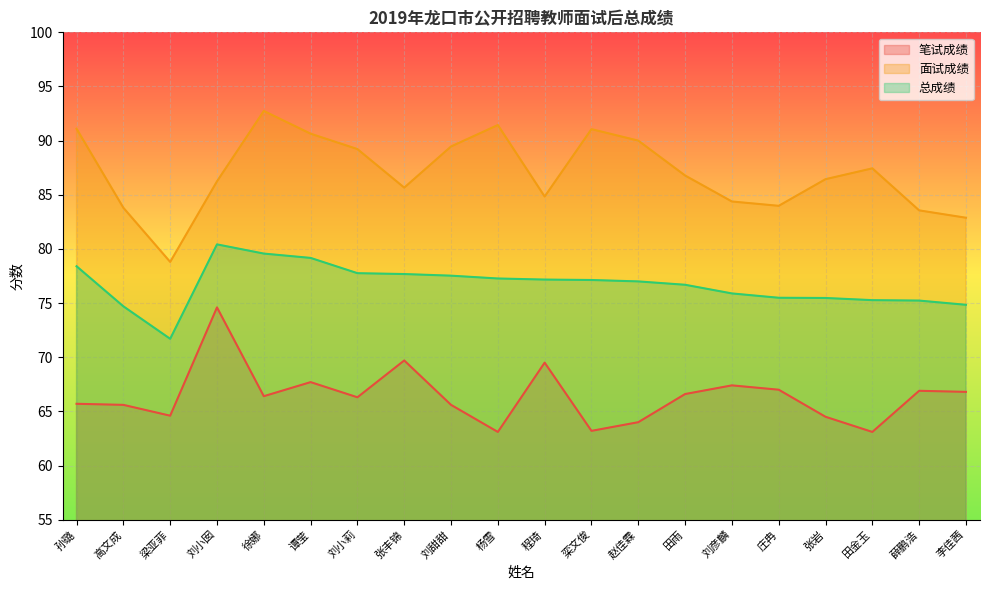

What is the smallest value displayed?

63.1